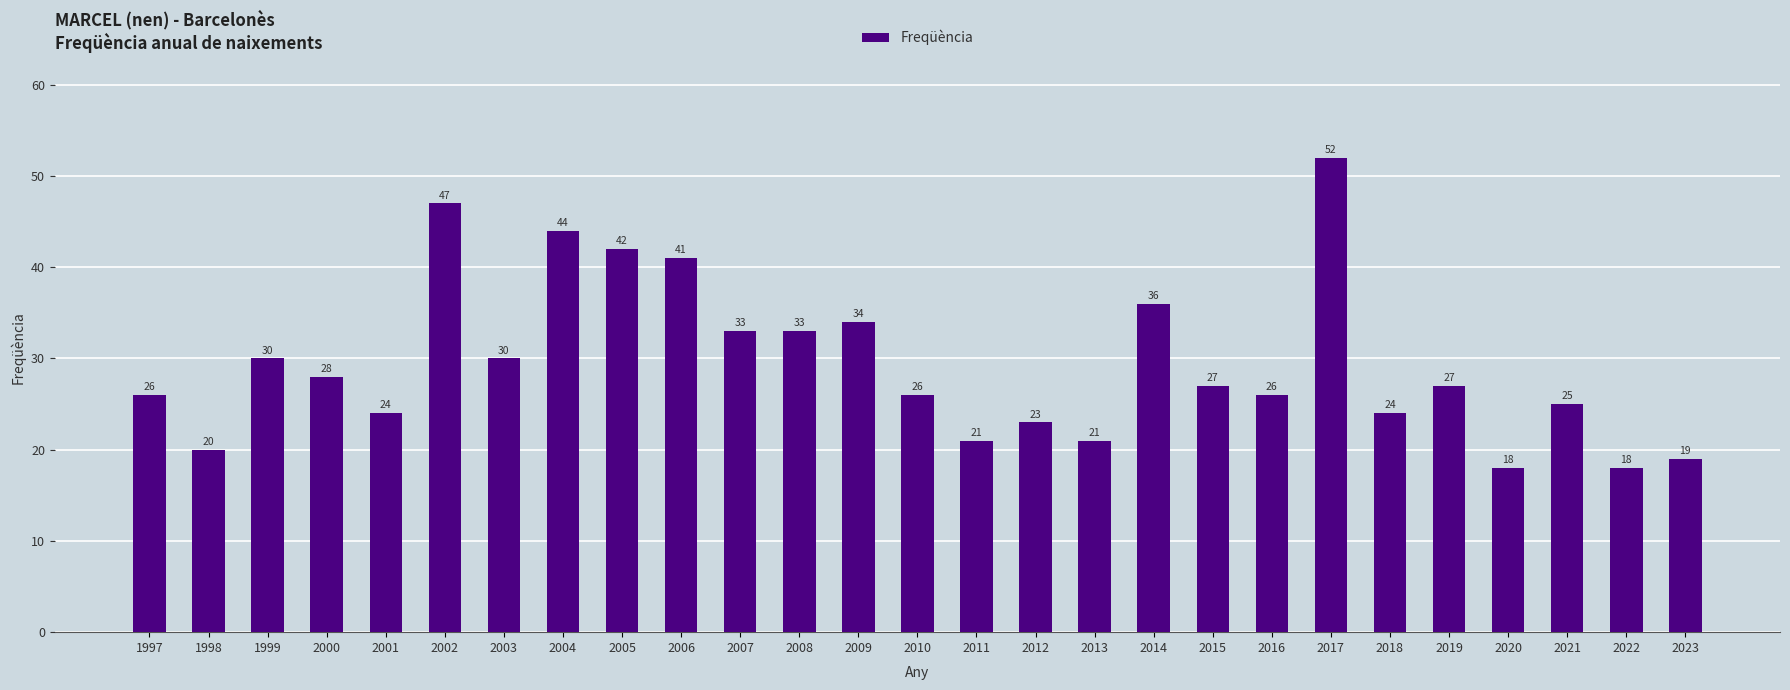

What is the value of the 9th bar from the left?

42